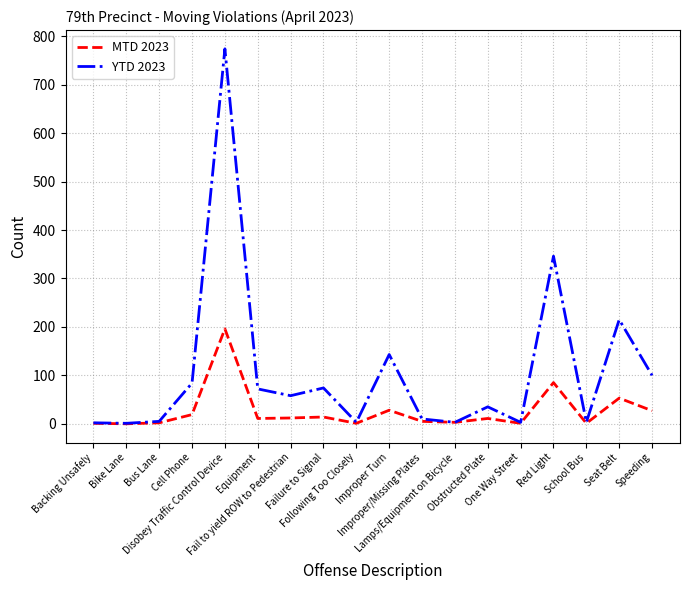

What is the spread (max minus min) of values at Seat Belt?

162